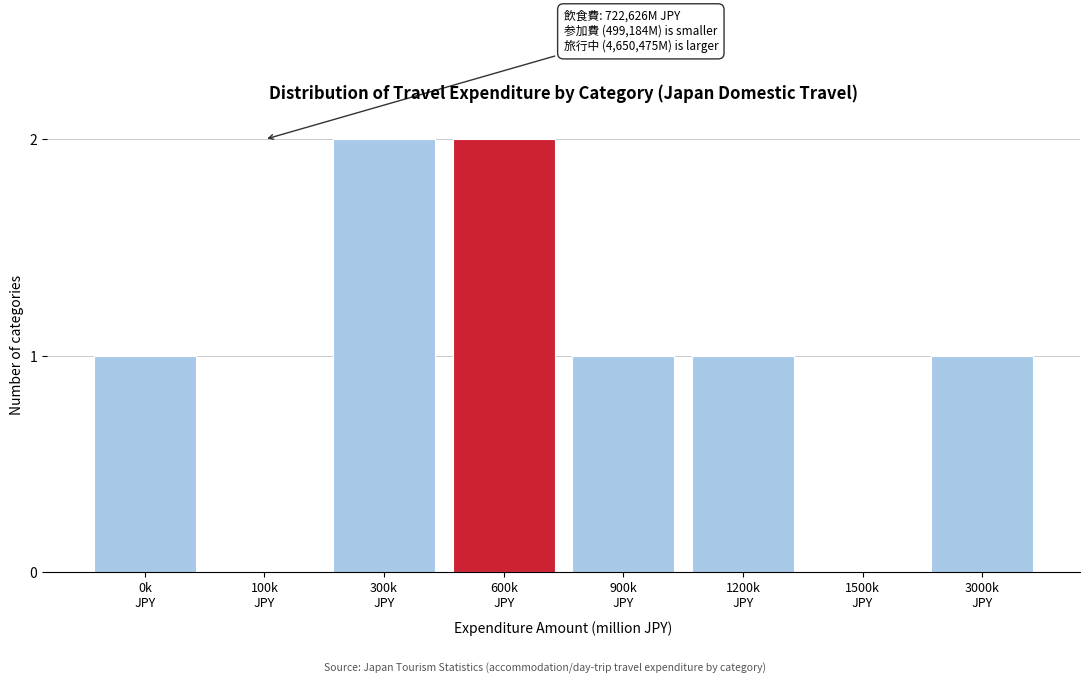

What is the sum of all values?

8